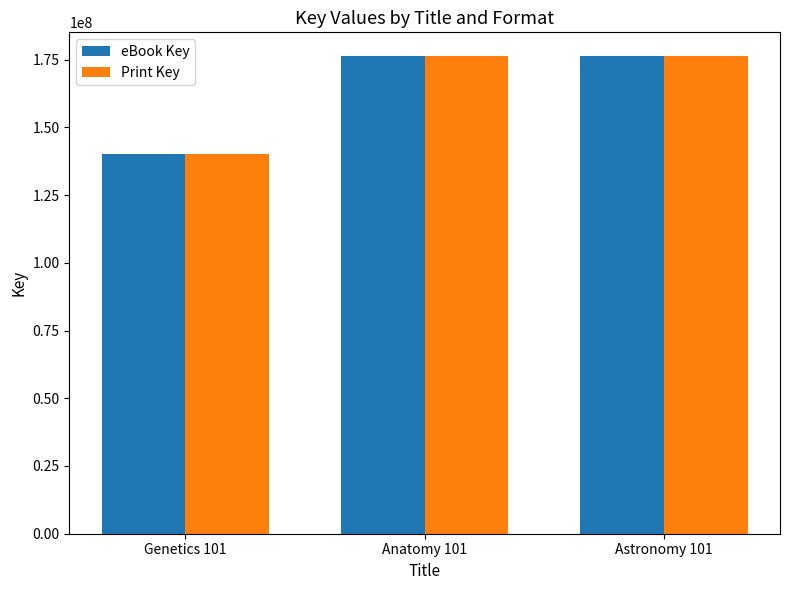

What is the minimum value for Print Key?

140179676